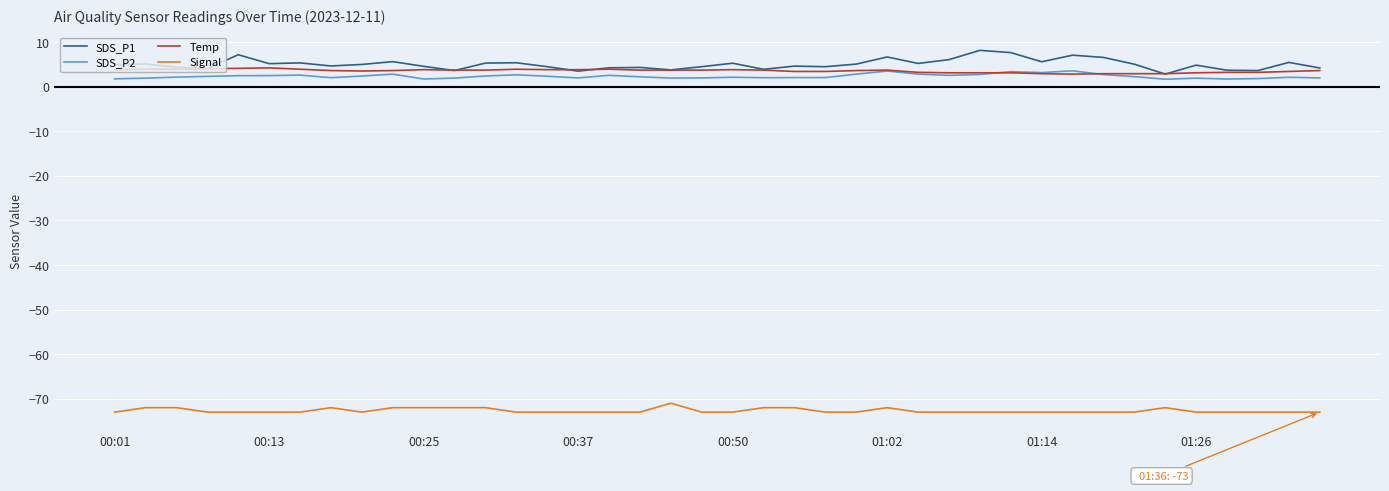

What is the greatest value displayed?

8.1